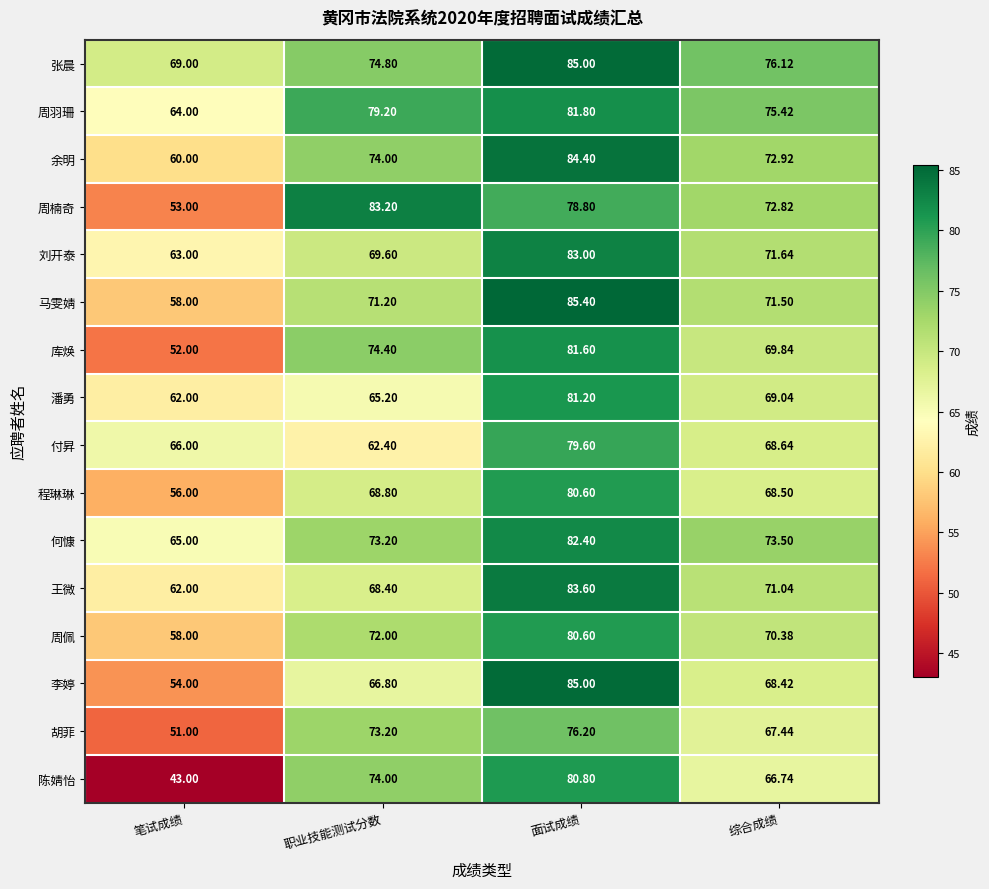

Between 笔试成绩 and 职业技能测试分数, which series saw the biggest shift?

陈婧怡